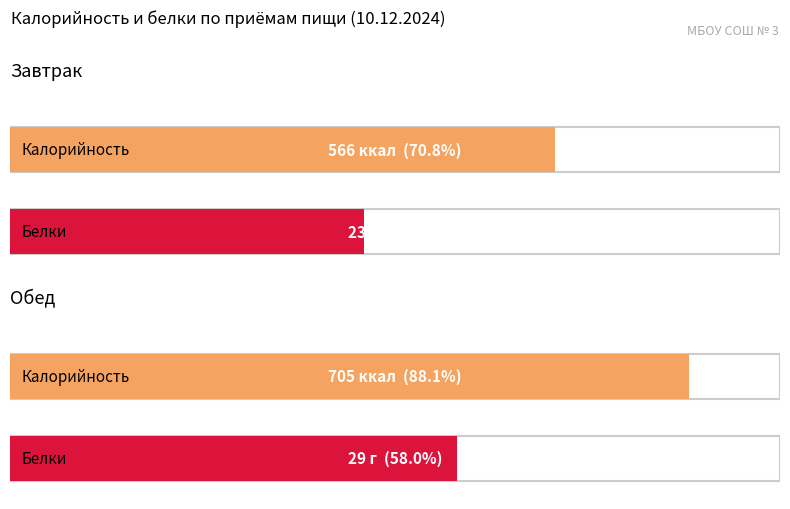

At 4, list the series in order from largest to smallest.

Калорийность, Белки